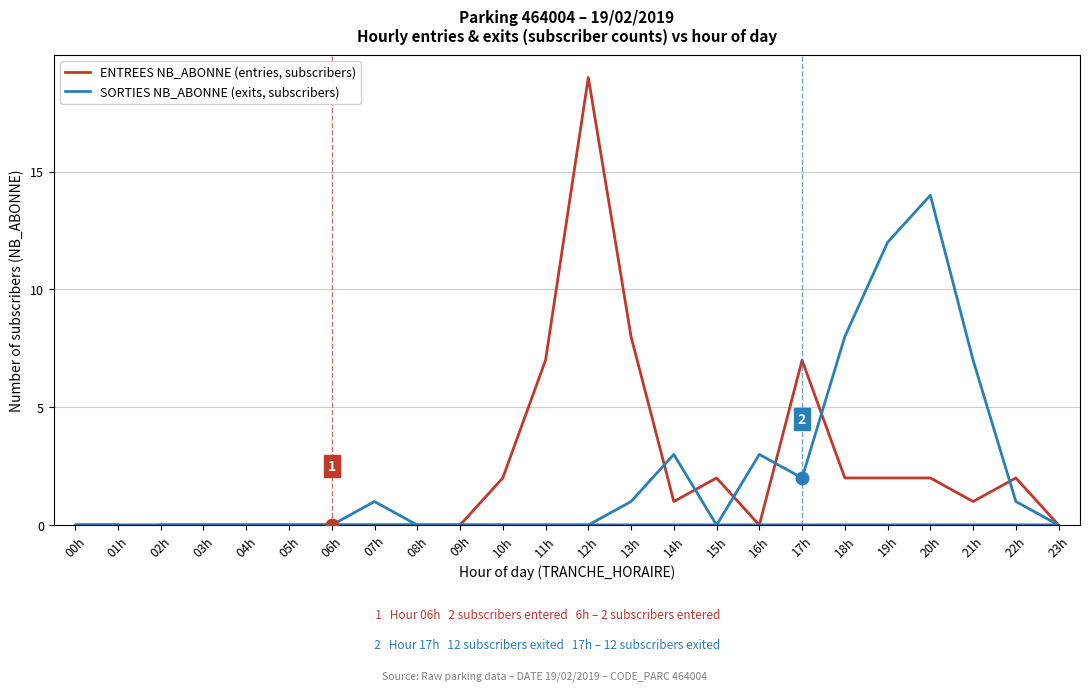

Rank the series at 22h from lowest to highest value.

SORTIES NB_ABONNE (exits, subscribers), ENTREES NB_ABONNE (entries, subscribers)